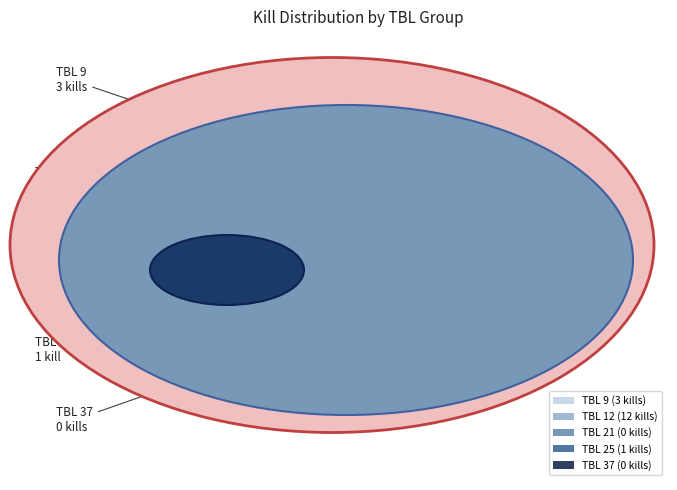

What is the change in value from 9 to 37?

-3